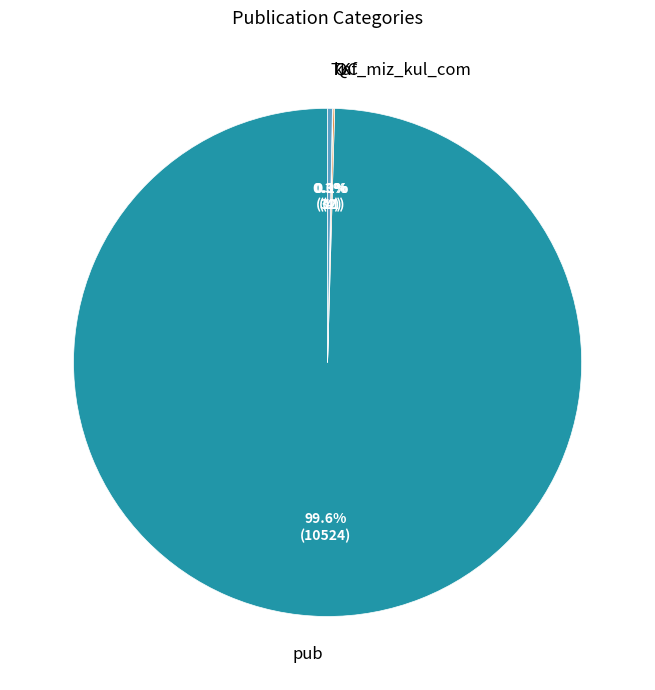

How much of the chart is everything except pub?

0.4%